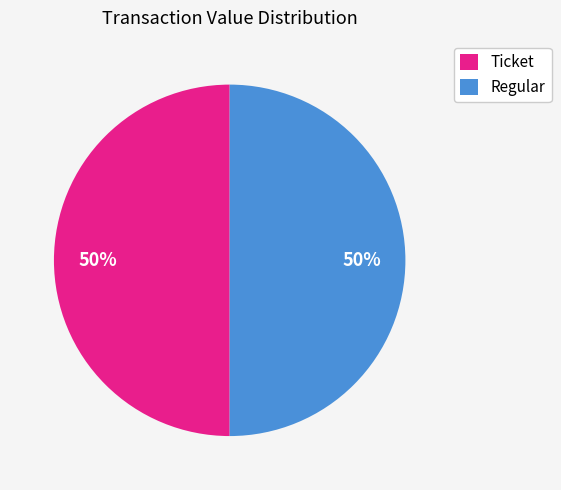

Is the sum of Regular and Ticket greater than half?

Yes